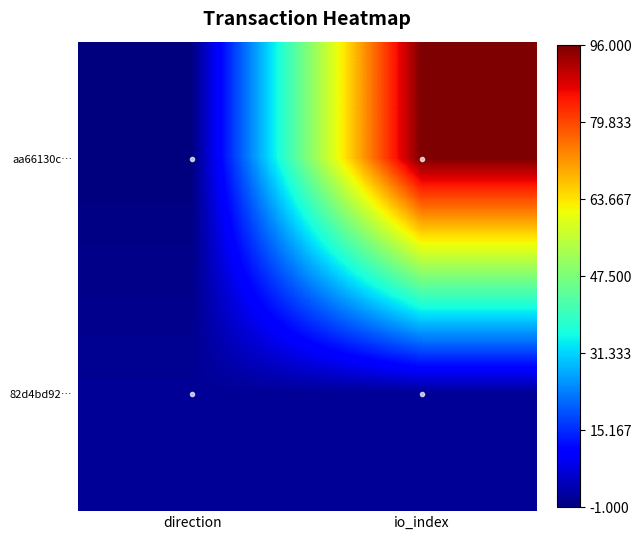

Count the number of data series in this chart.

2